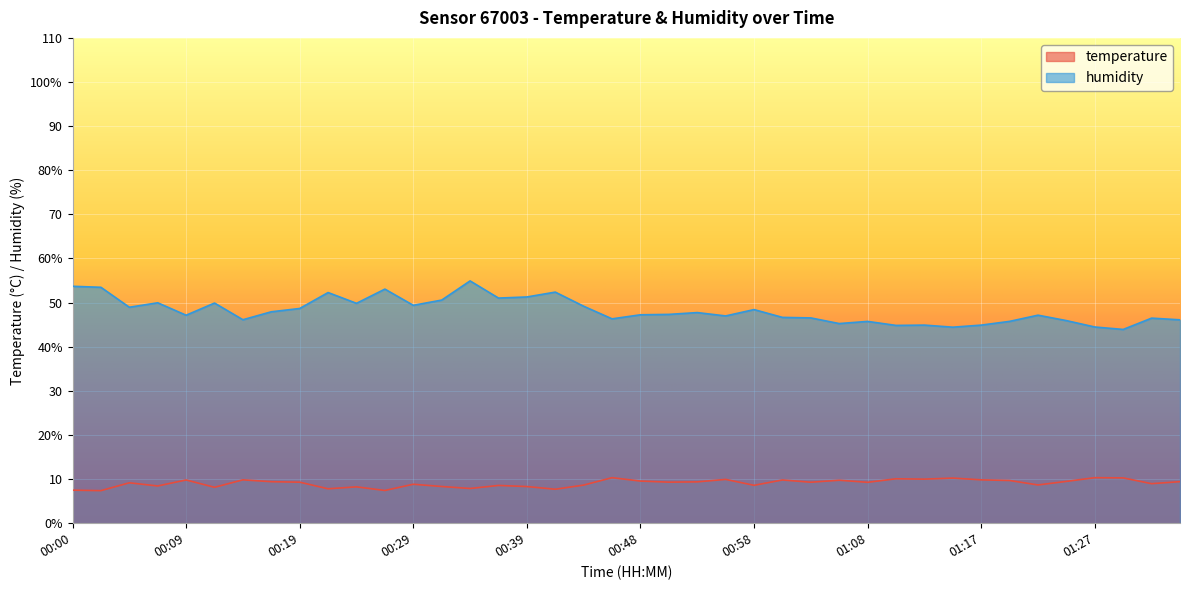

Read the temperature value at 01:27.

10.3